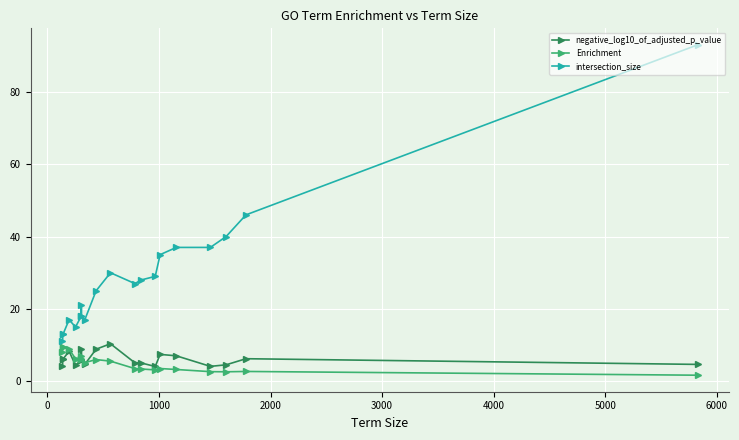

What is the difference between the second highest and minimum values in the Enrichment series?

7.7